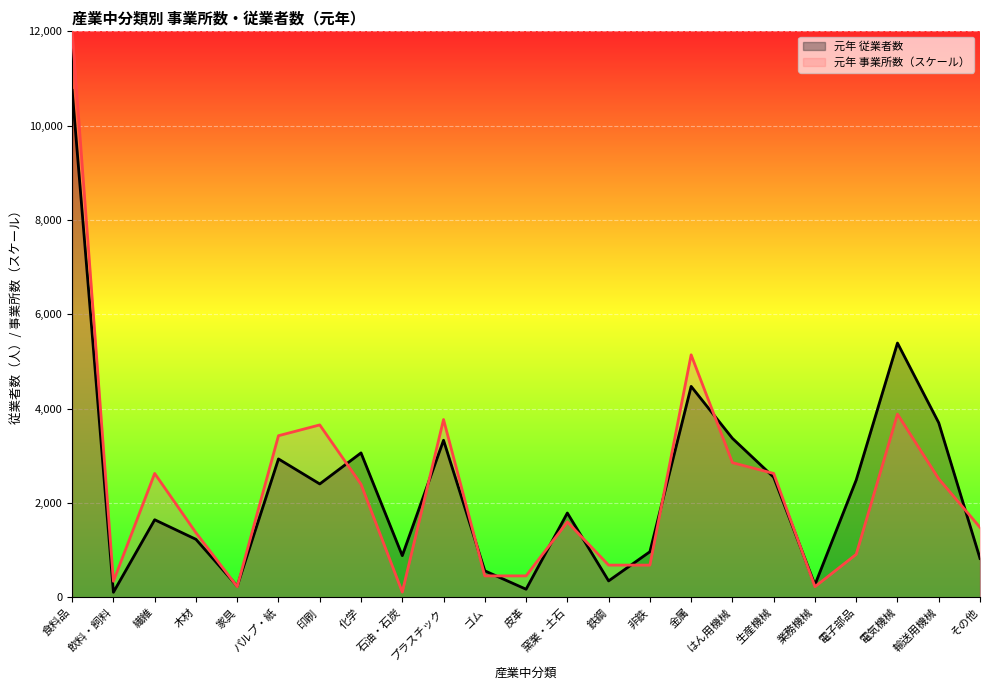

Between which two adjacent categories do 元年 従業者数 and 元年 事業所数 first intersect?

木材 and 家具